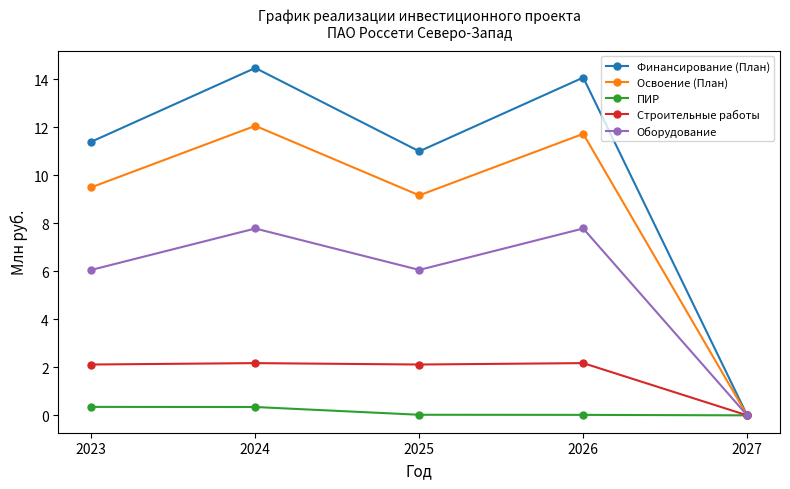

True or false: ПИР has more than 2 points higher than both neighbors.

False